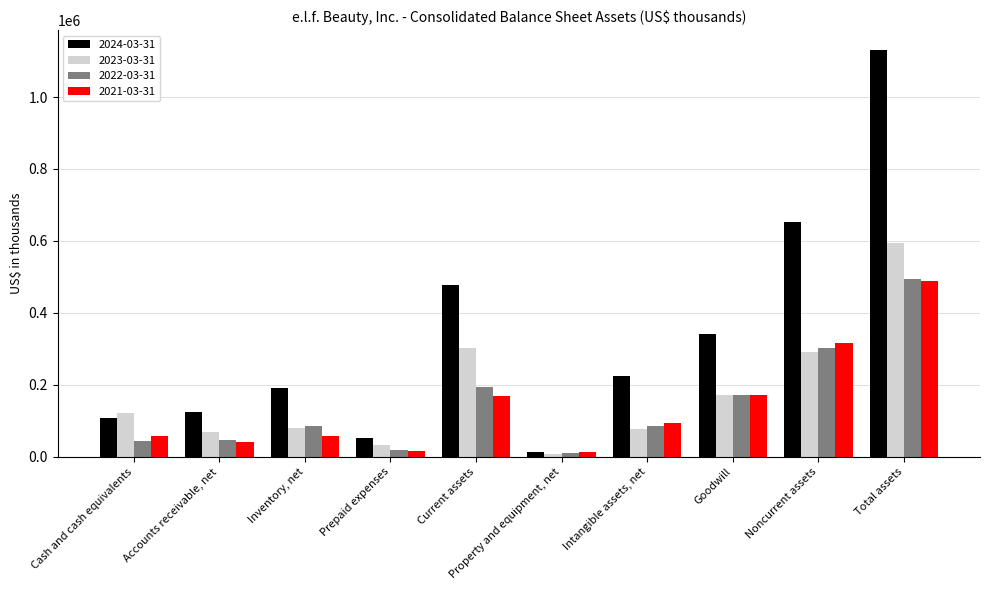

What is the average value of the 2024-03-31 series?

331524